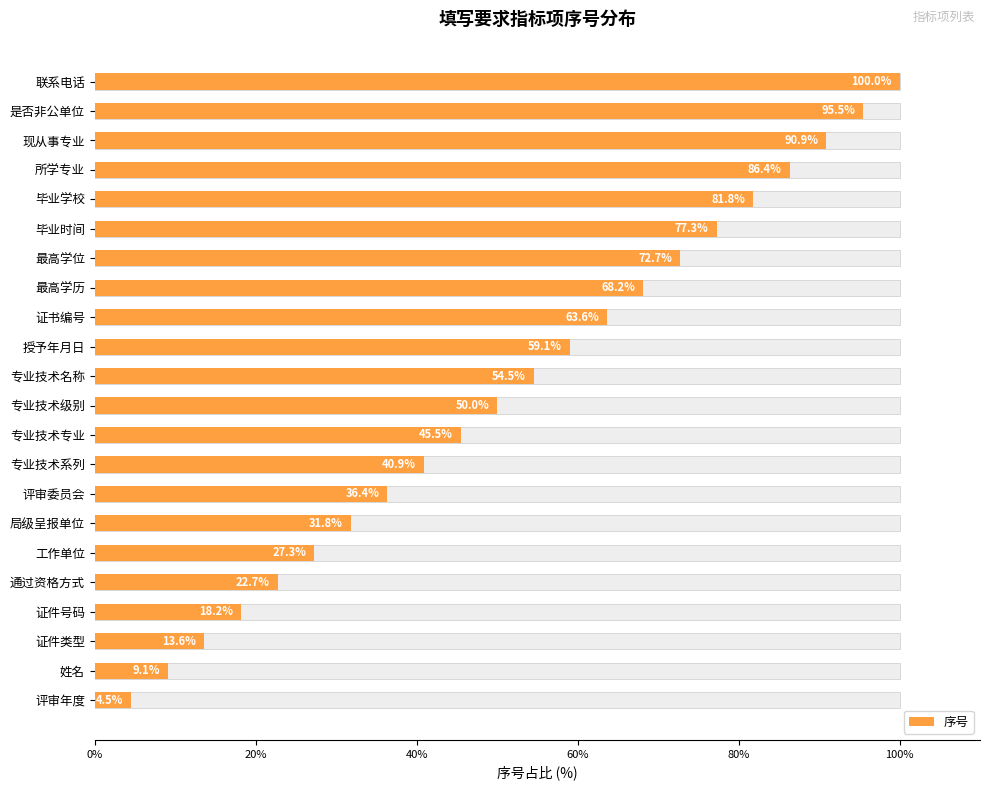

Does the chart contain any negative values?

No